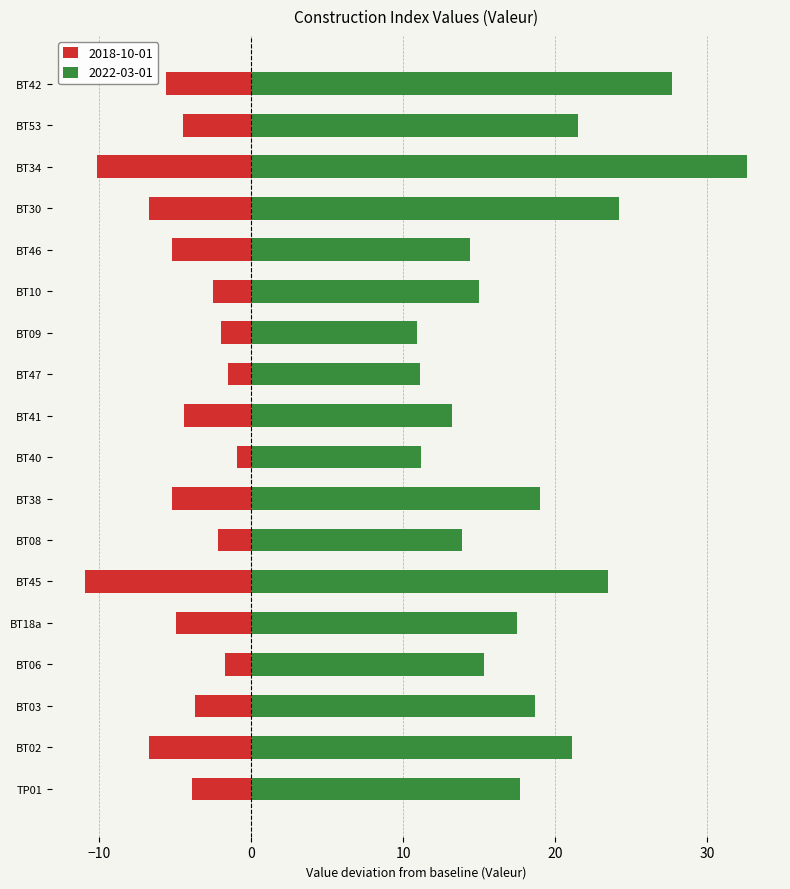

At which label is 2022-03-01 closest to 21?

BT02